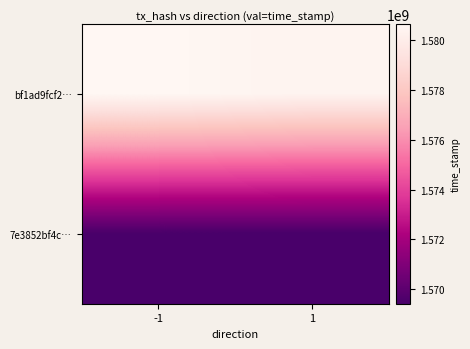

Reading left to right, list all the values displayed in this chart.

bf1ad9fcf2…: -1=1580638030	1=1580420294
7e3852bf4c…: -1=1569416920	1=1569416845